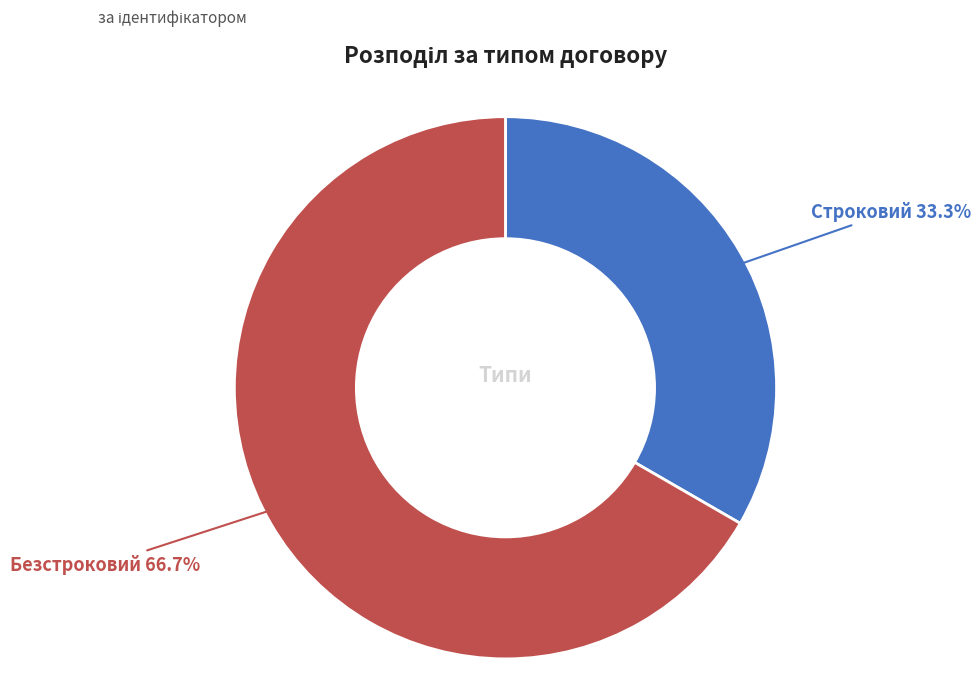

How many segments does this pie chart have?

2